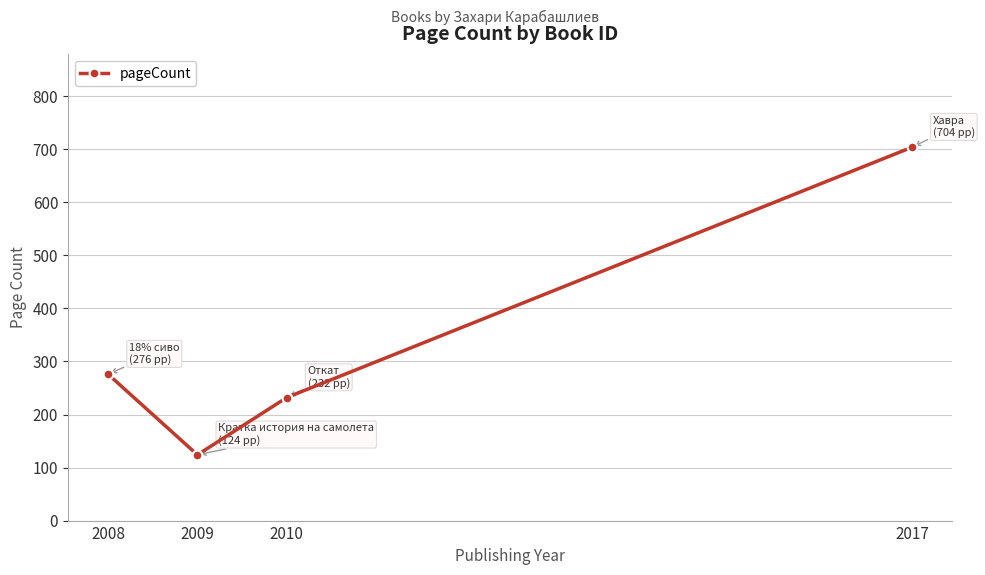

Reading left to right, list all the values displayed in this chart.

2008=276	2009=124	2010=232	2017=704